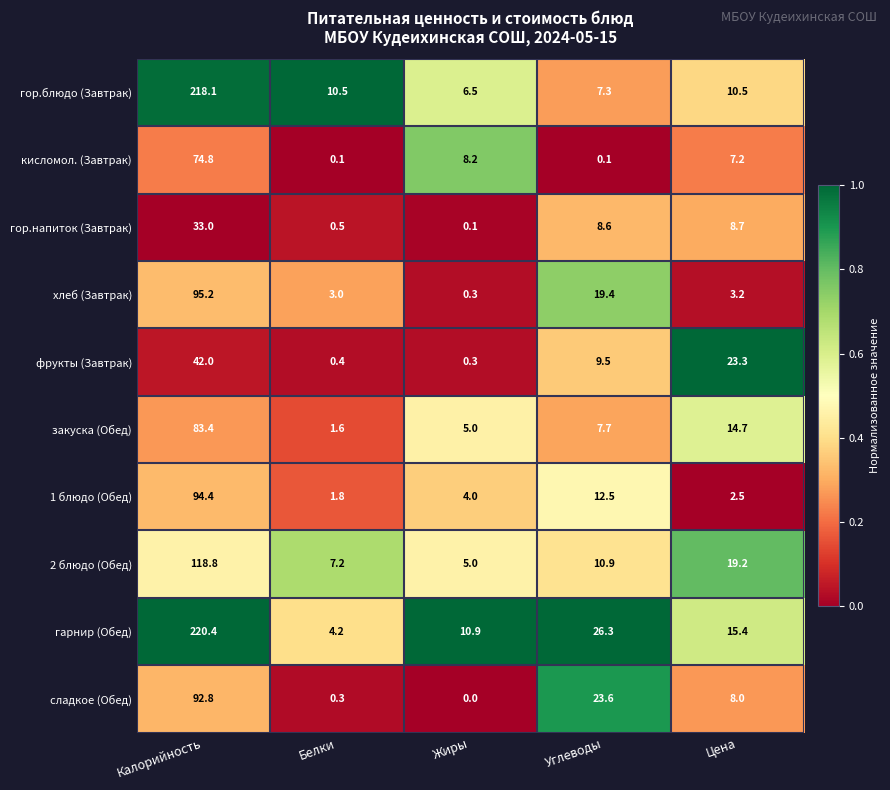

List the series in order of their peak value, highest first.

гарнир (Обед), гор.блюдо (Завтрак), 2 блюдо (Обед), хлеб (Завтрак), 1 блюдо (Обед), сладкое (Обед), закуска (Обед), кисломол. (Завтрак), фрукты (Завтрак), гор.напиток (Завтрак)